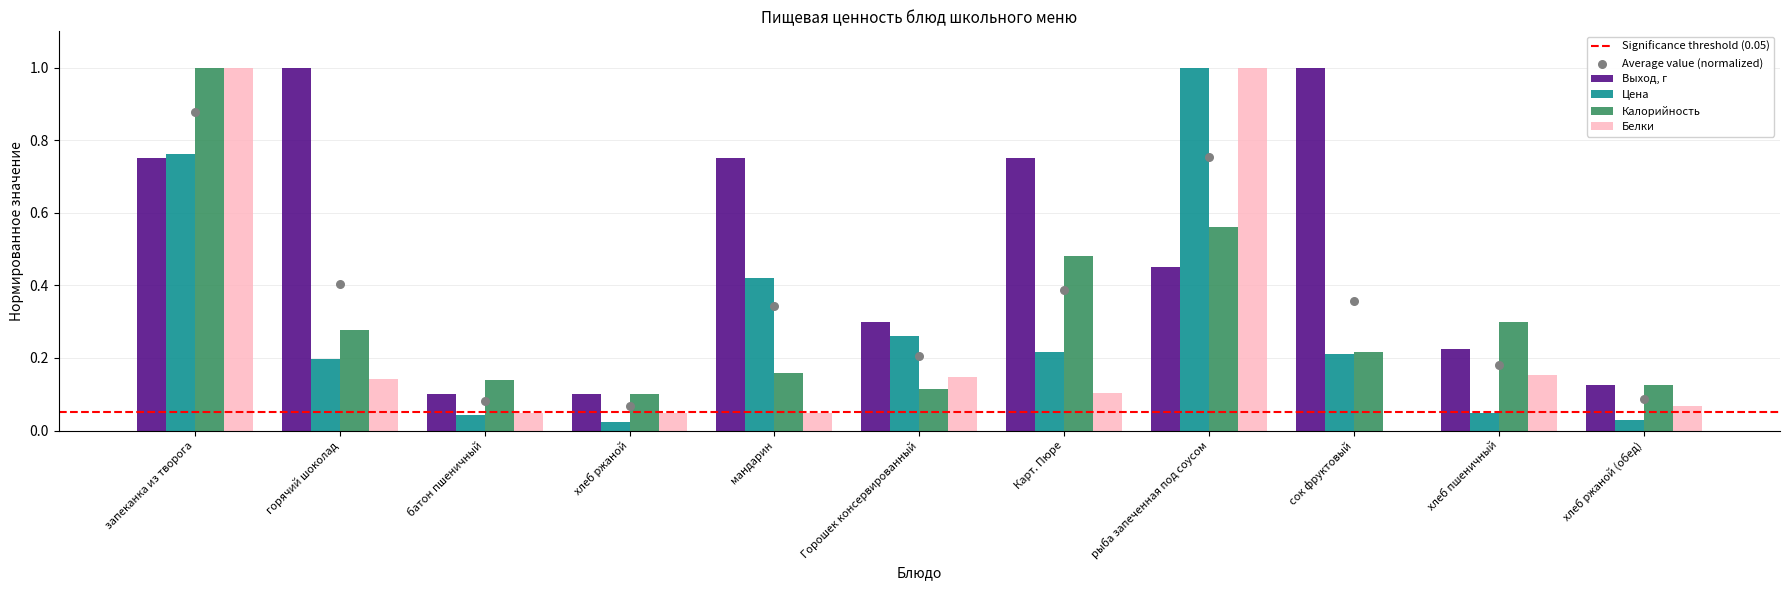

Which series has the largest total across all categories?

Выход, г